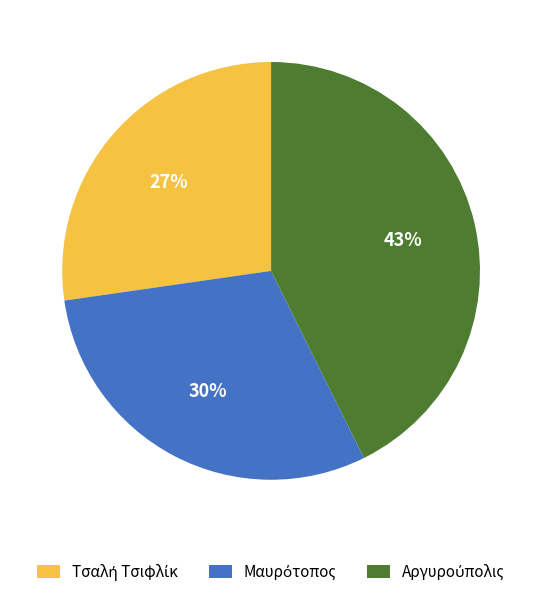

To the nearest percent, what is the average slice percentage?

33%